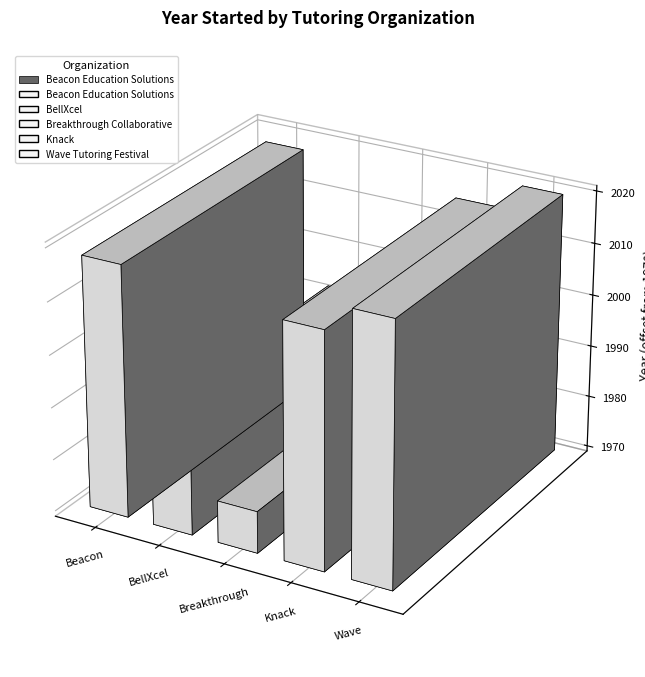

What is the minimum value shown in the chart?

1978